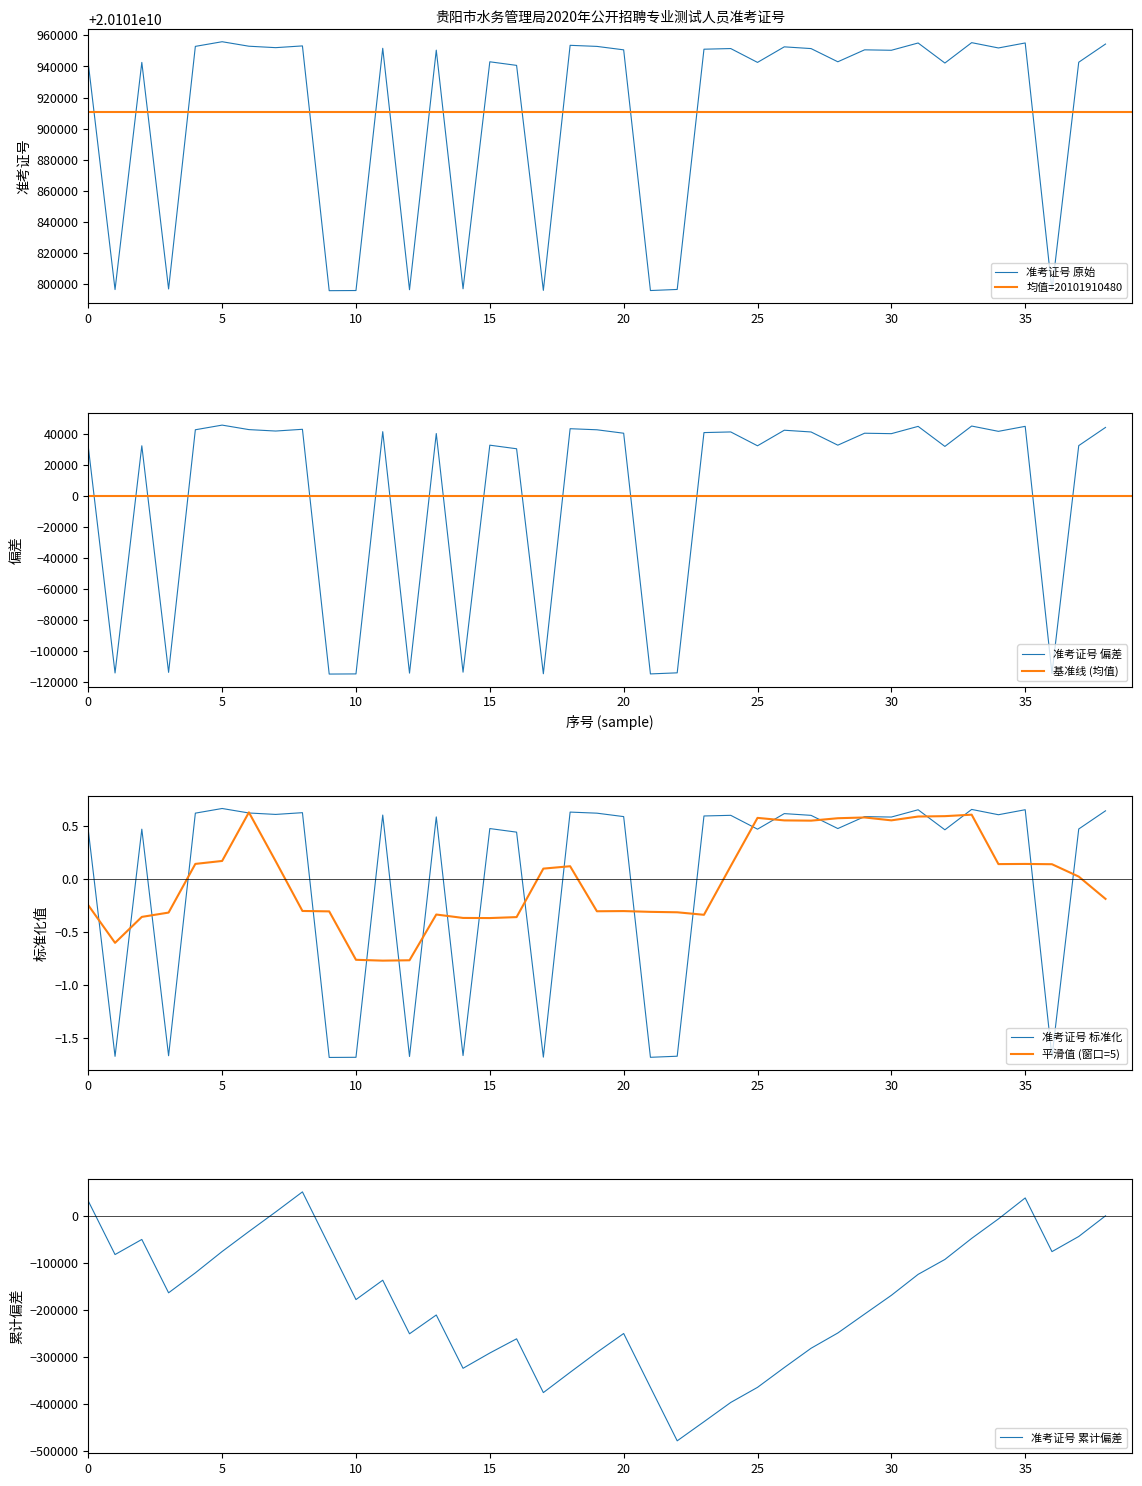

Is it true that 平滑值 (窗口=5) equals -0.6 at 15?

False